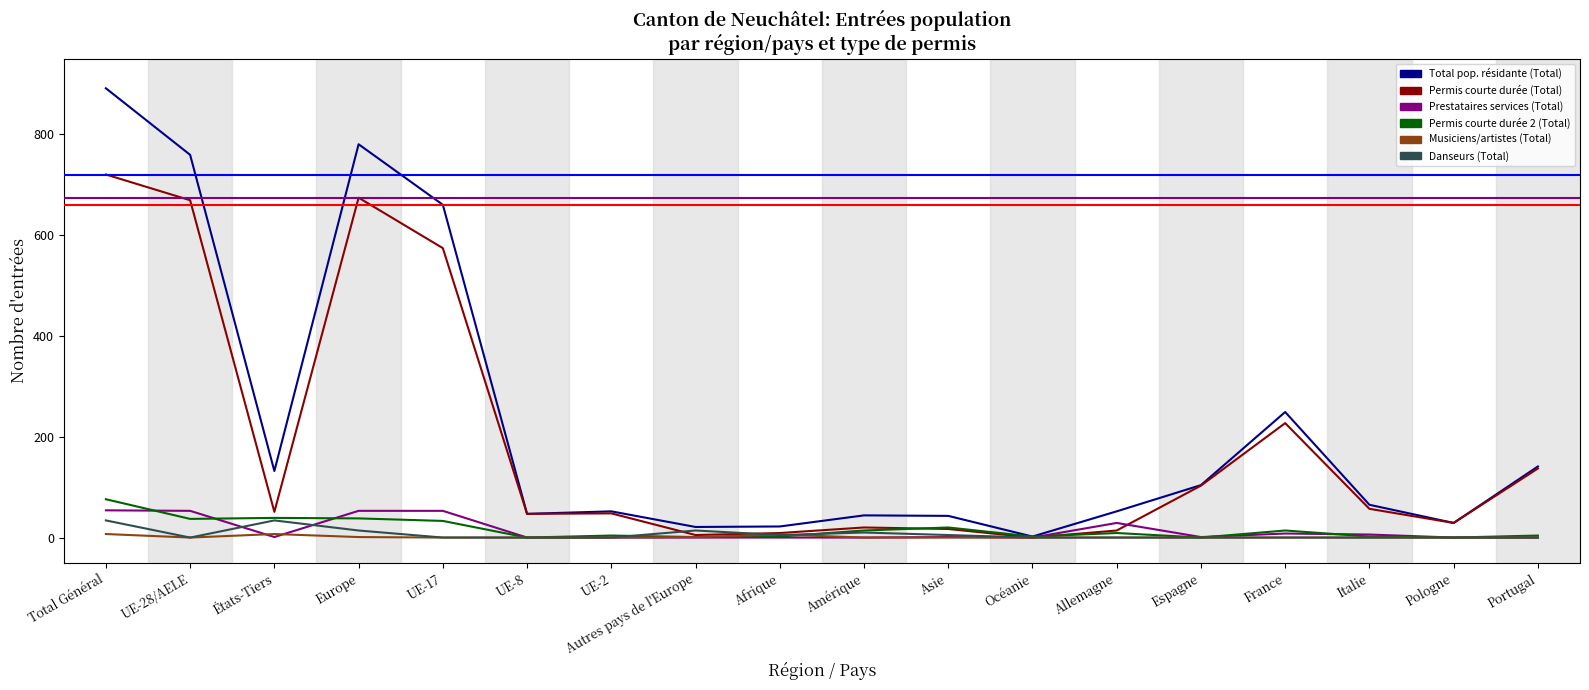

What is the difference between the highest and lowest values at Afrique?

22